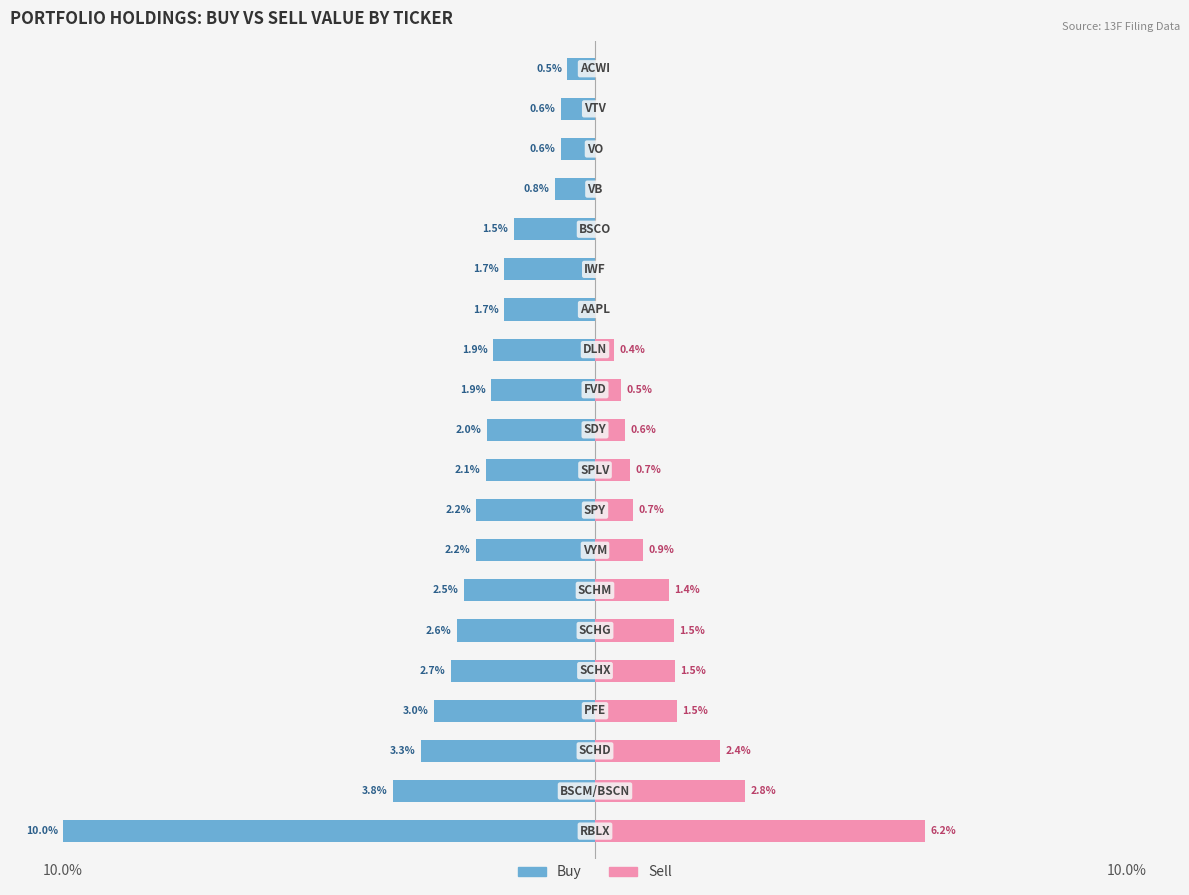

Which series has the widest spread of values?

Buy